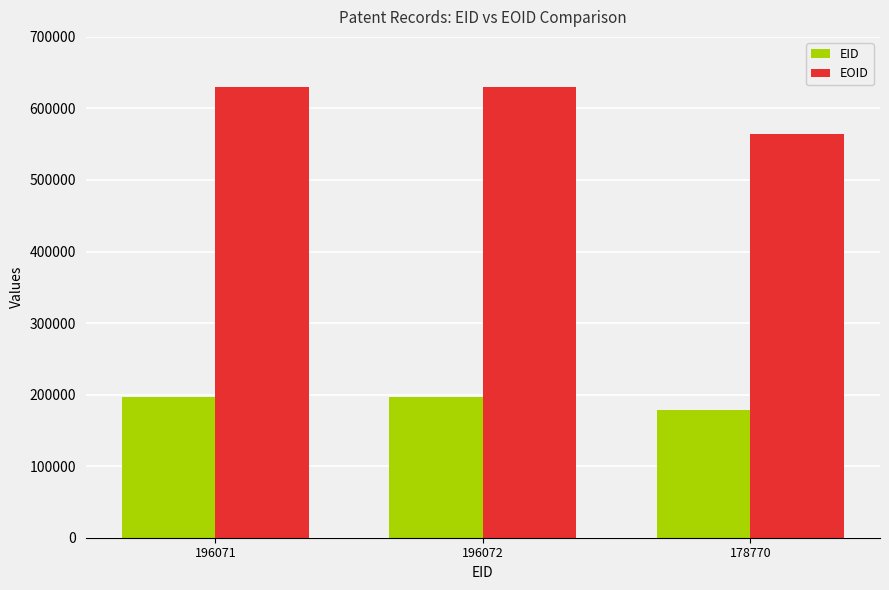

Is it true that EOID equals 279683 at 196072?

False